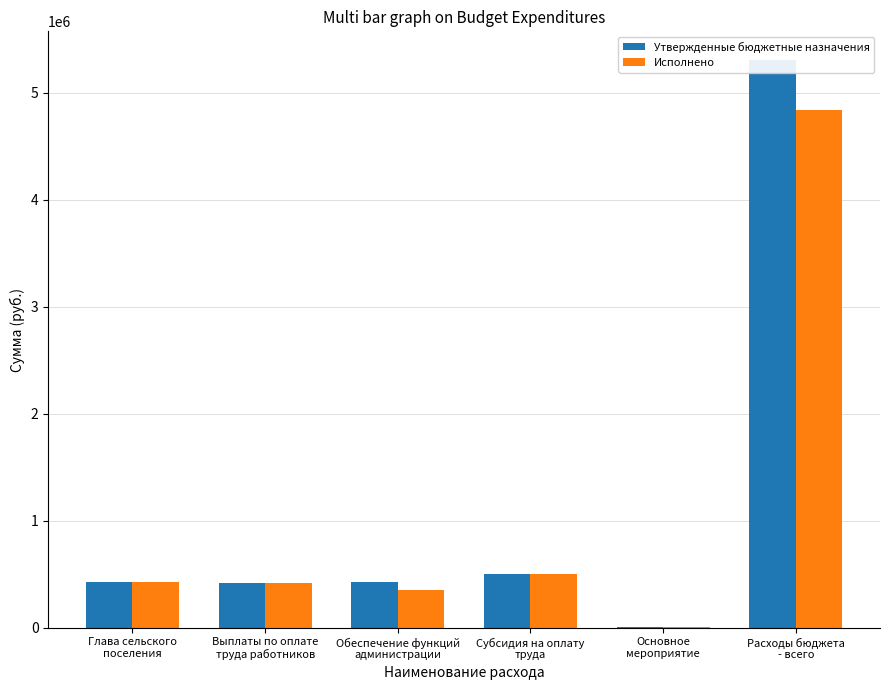

True or false: Утвержденные бюджетные назначения has a value of 682846.5 at Глава сельского
поселения.

False